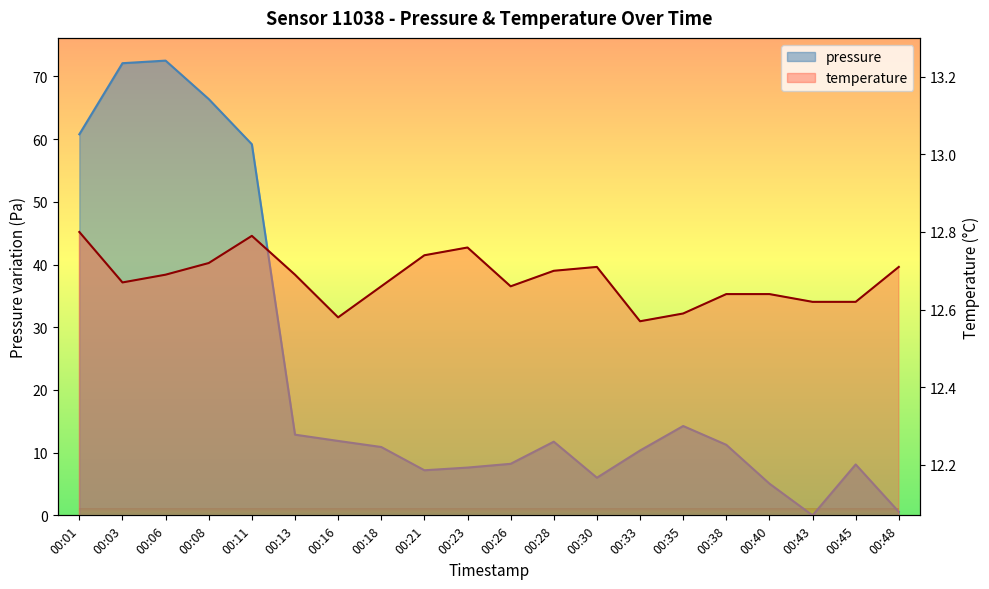

Which series has the widest spread of values?

pressure